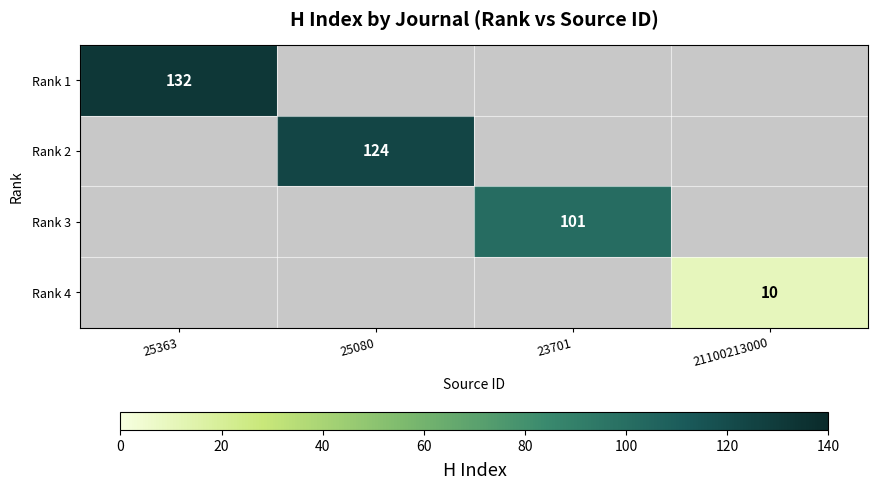

At which category is the sum across all series the highest?

25363